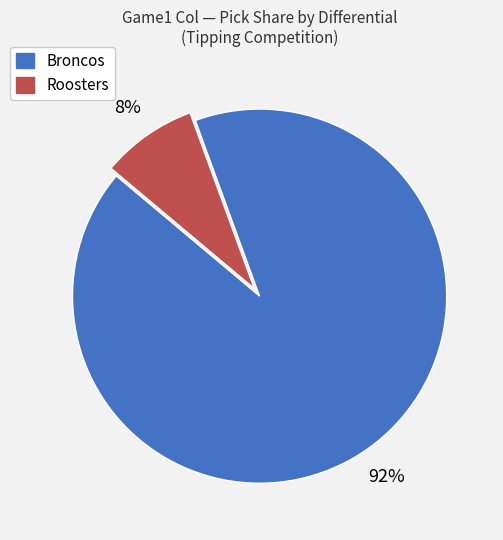

Does any single category account for the majority?

Yes